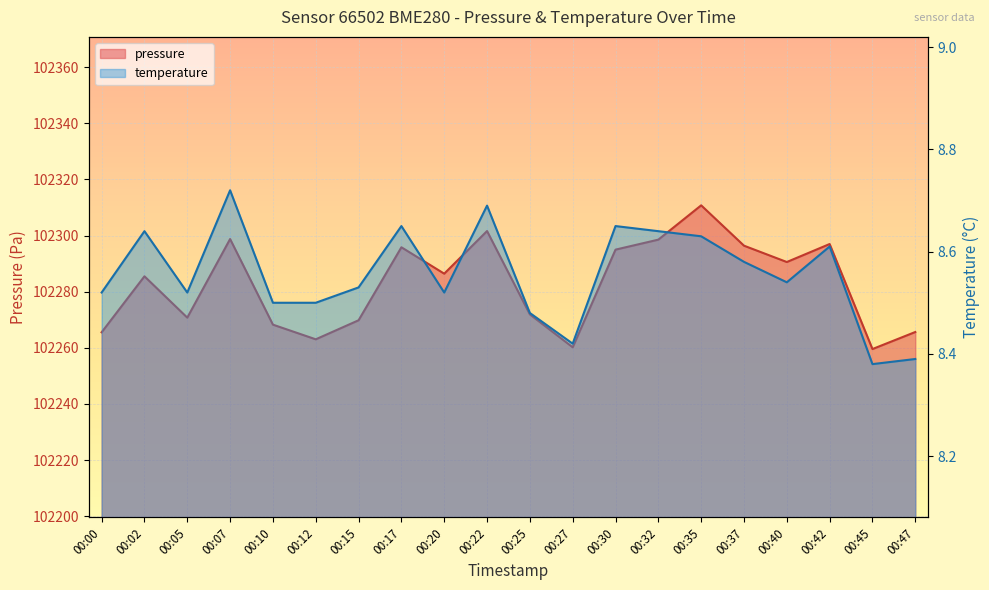

What is the value of the pressure point at the 10th from the left?

102301.6